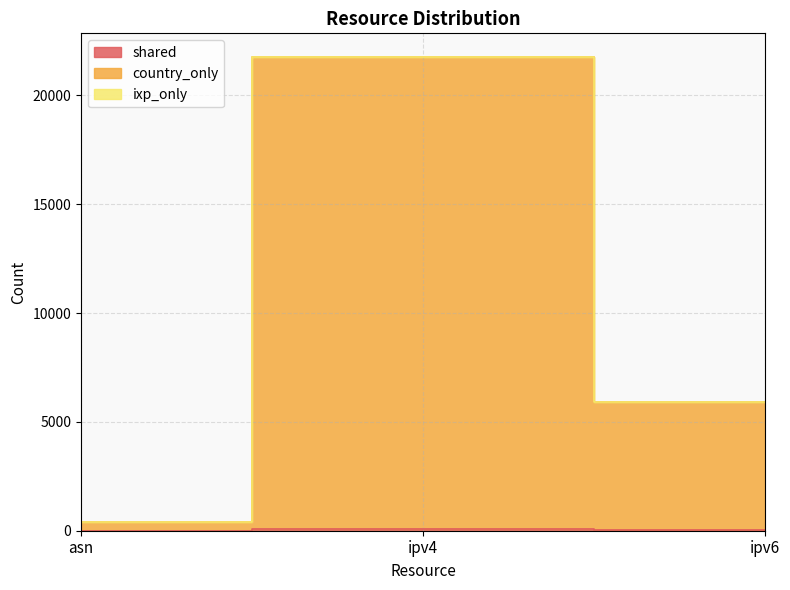

At which label is country_only closest to 11070?

ipv6